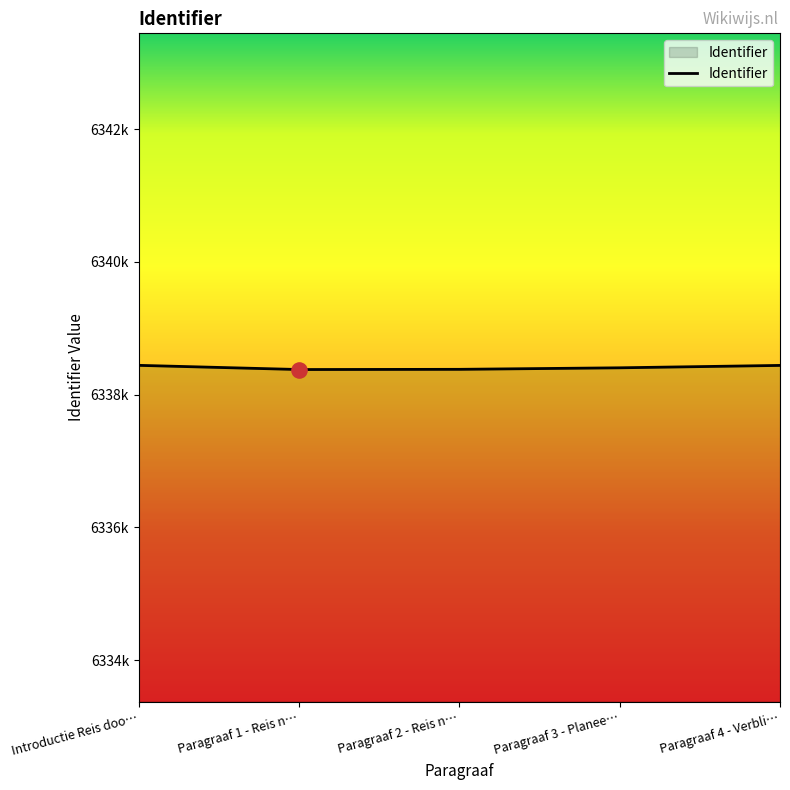

Does the chart have visible grid lines?

No